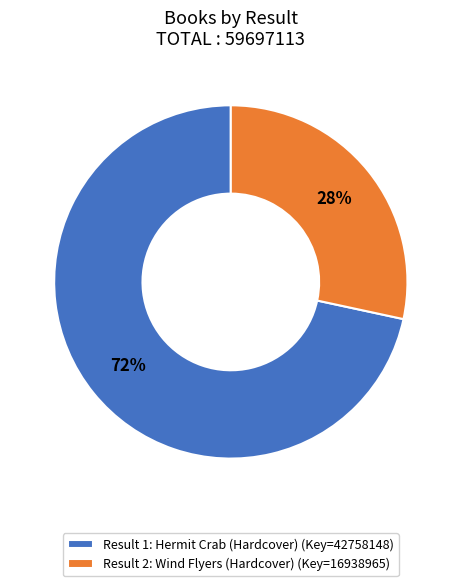

Which slice represents more than half of the pie?

Result 1: Hermit Crab (Hardcover) (Key=42758148)